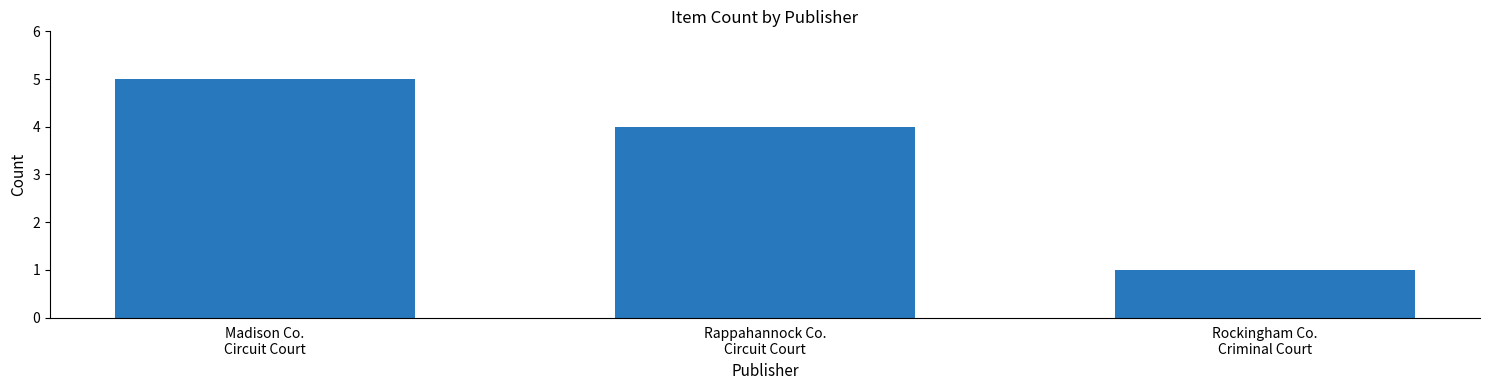

At which category does the chart reach its minimum across all series?

Rockingham Co.
Criminal Court